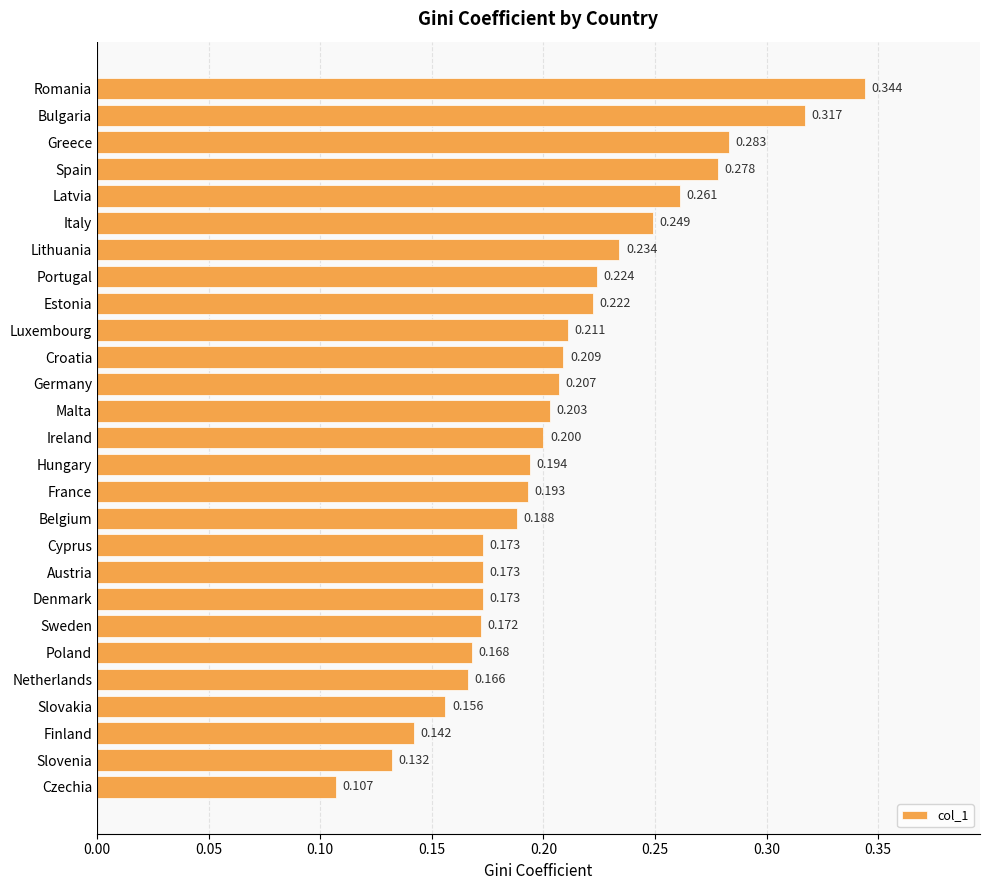

Which category has the lowest value across all series?

Czechia